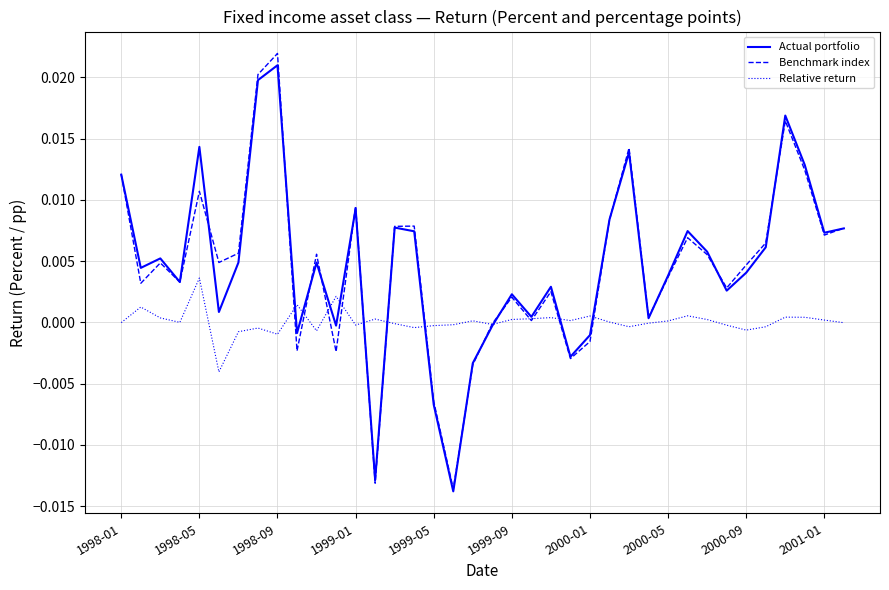

Which series has the largest range (max minus min)?

Benchmark index